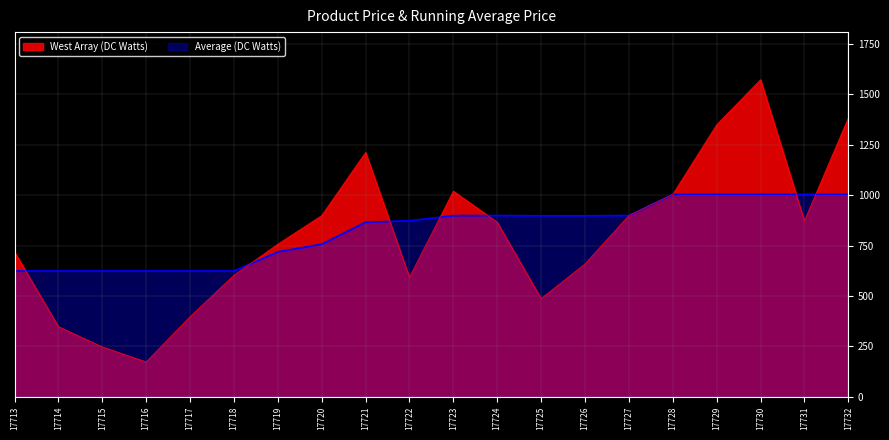

What is the difference between the second highest and minimum values in the Average (DC Watts) series?

380